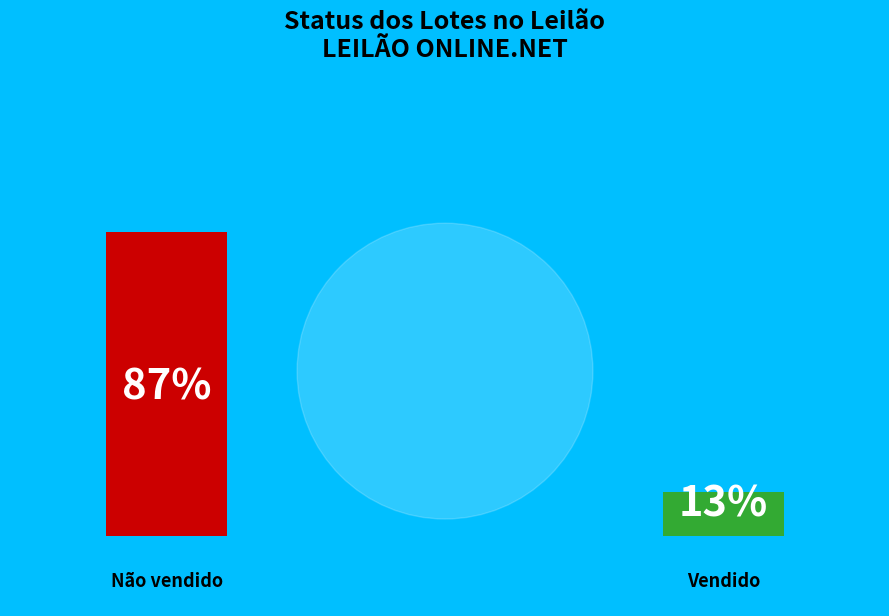

What percentage is the Não vendido slice, to the nearest percent?

87%